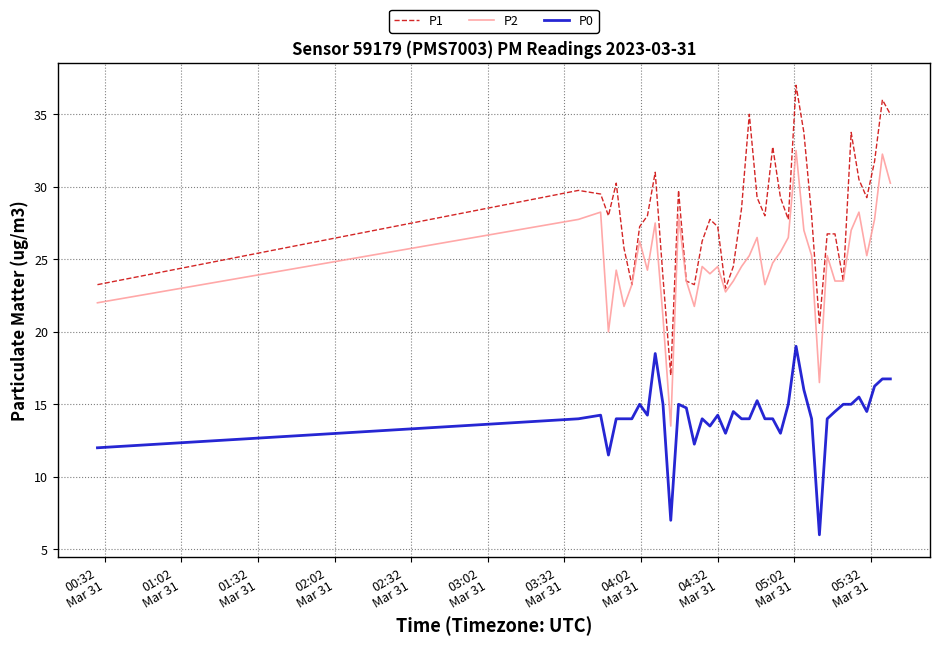

Which series has the largest range (max minus min)?

P1